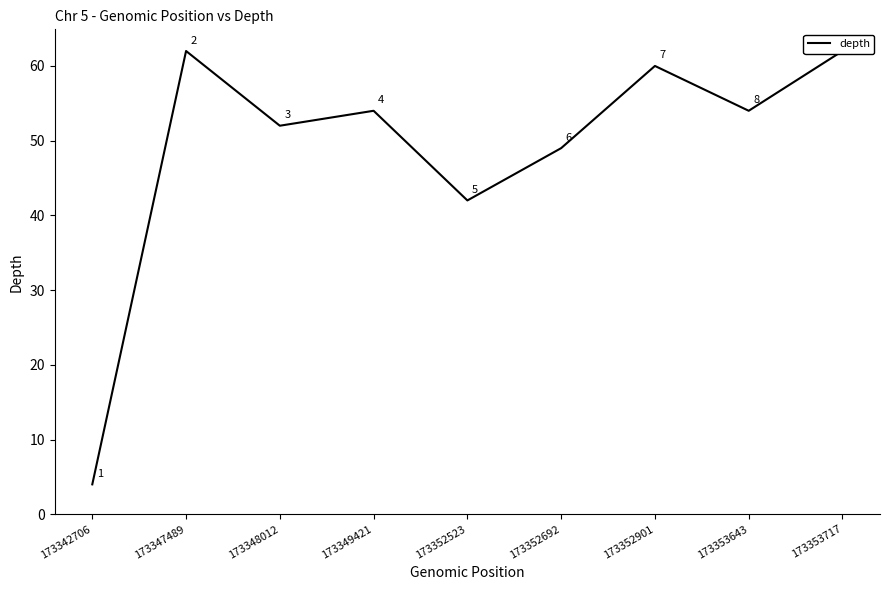

What is the difference between the values at 173352523 and 173353717?

20